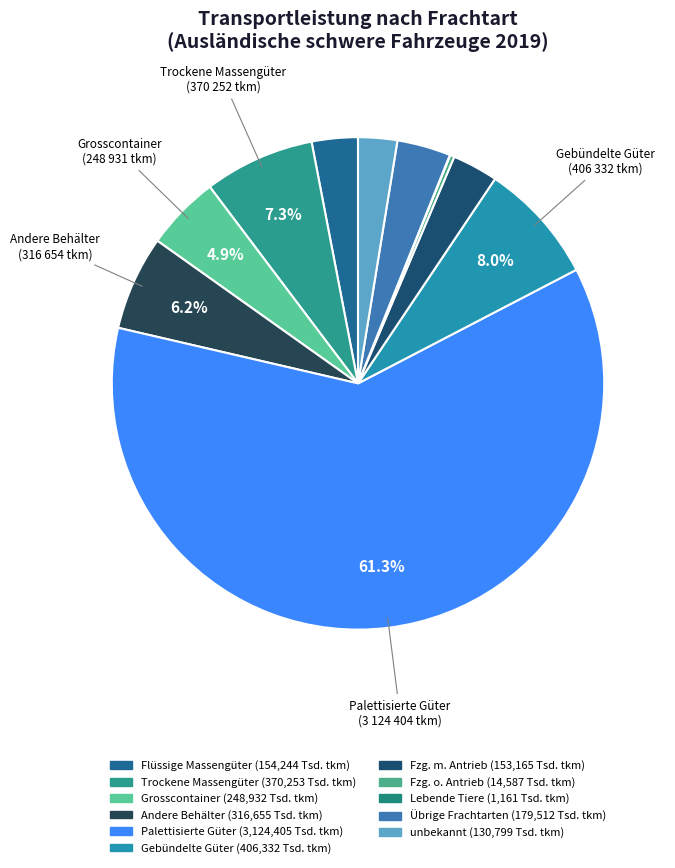

Rank the categories by value from lowest to highest.

Lebende Tiere, Transport von Fahrzeugen ohne eigenen Antrieb, unbekannt, Transport von Fahrzeugen mit eigenem Antrieb, Flüssige Massengüter, Übrige Frachtarten, Grosscontainer und andere grosse Behälter, Andere Behälter, Trockene Massengüter, Gebündelte Güter, Palettisierte Güter